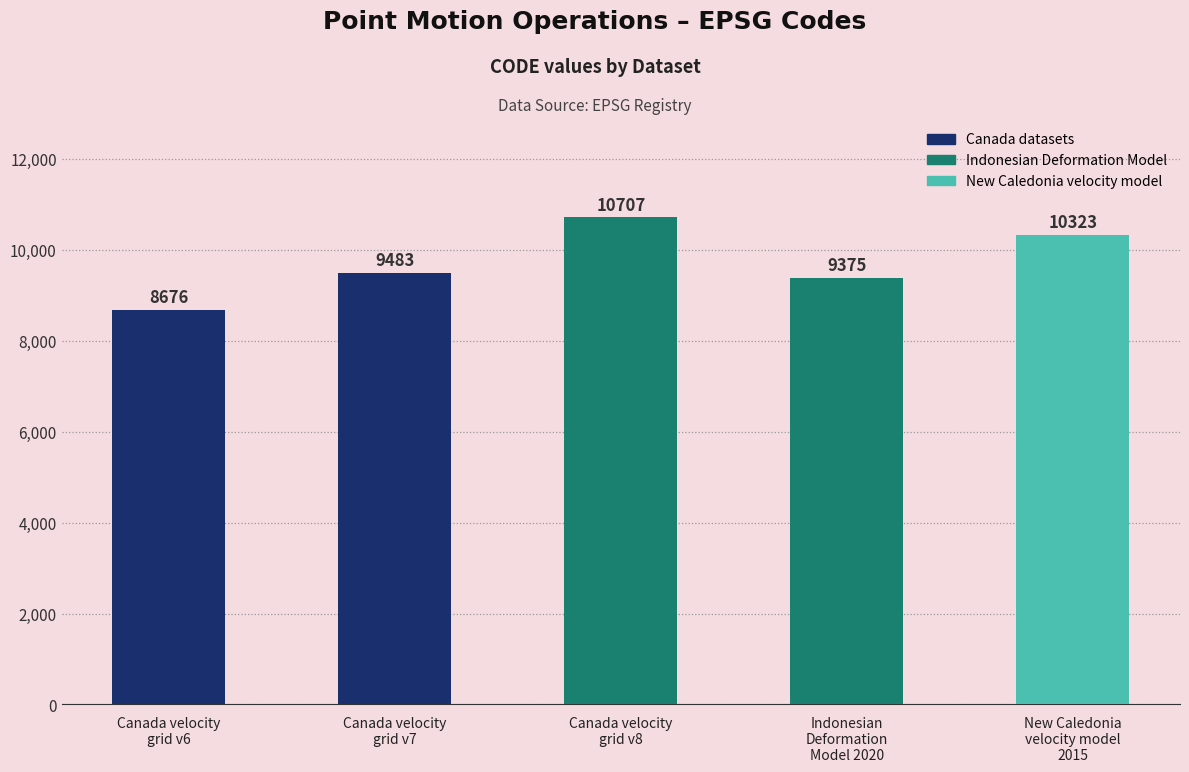

What is the sum of all values?

48564